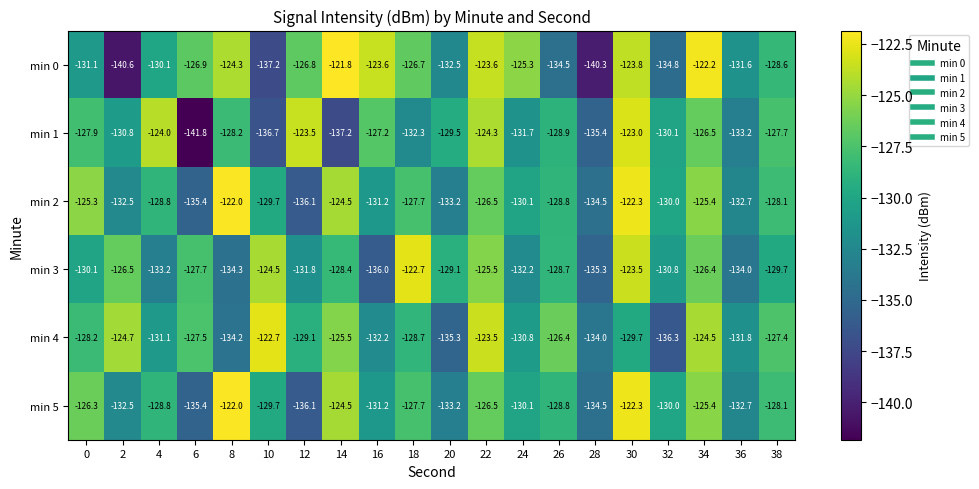

How many categories are shown in the chart?

20